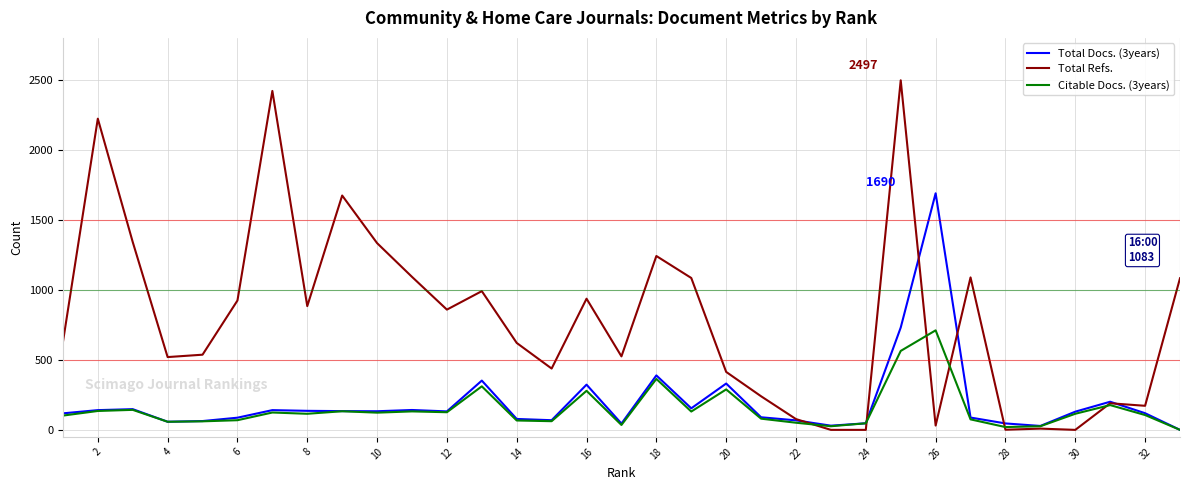

Rank the series by their maximum value, from highest to lowest.

Total Refs., Total Docs. (3years), Citable Docs. (3years)